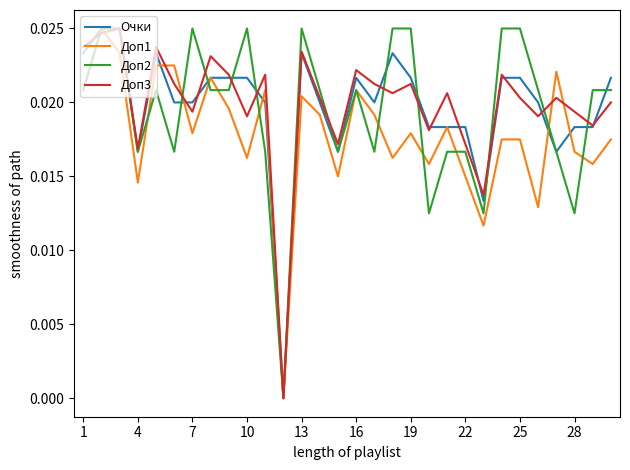

After their last crossing, which series has the higher values: Доп2 or Очки?

Очки